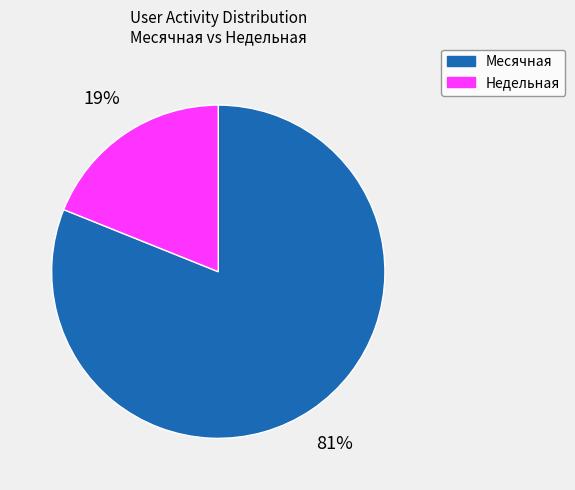

True or false: Недельная accounts for 19% of the total.

True